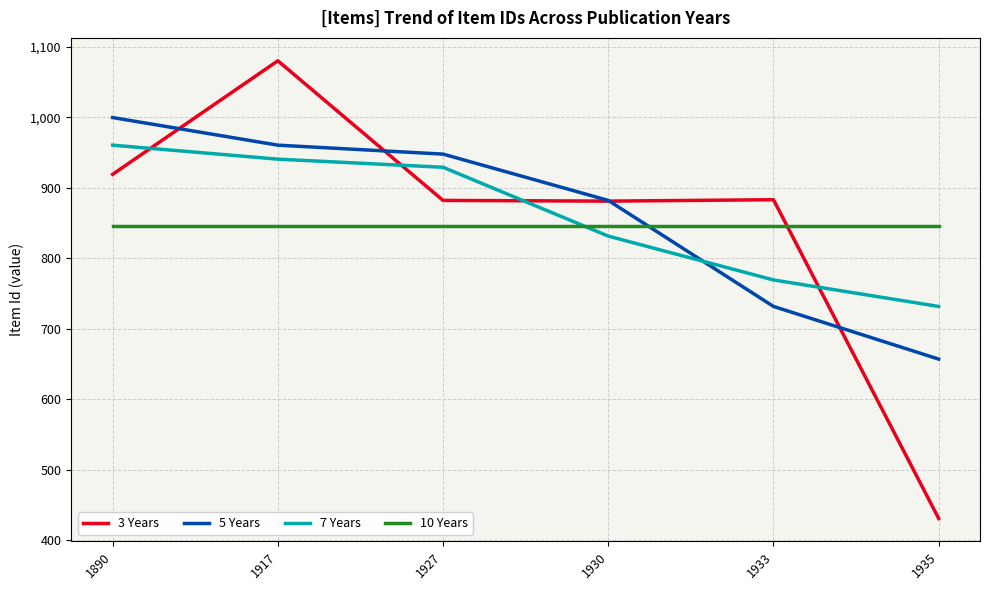

How many times do 10 Years and 3 Years cross each other?

1